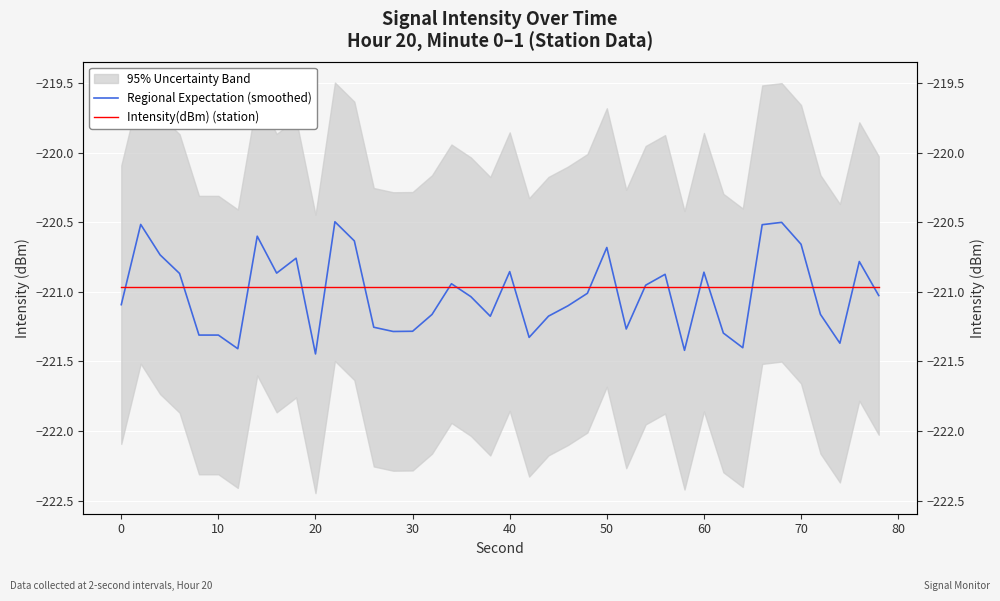

True or false: Intensity(dBm) (station) has more than 1 points higher than both neighbors.

False